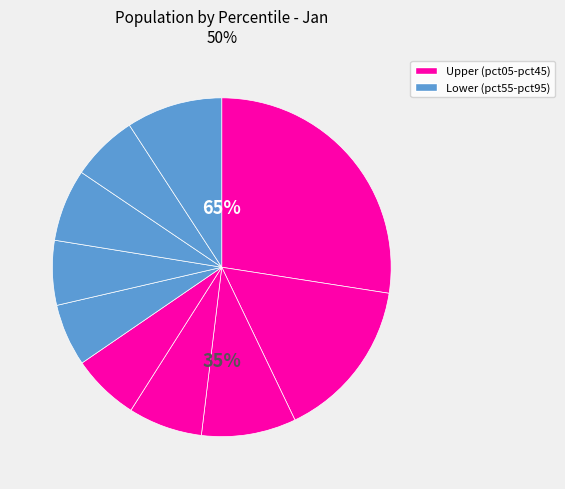

The pct75 slice represents 1% of the pie. True or false?

False